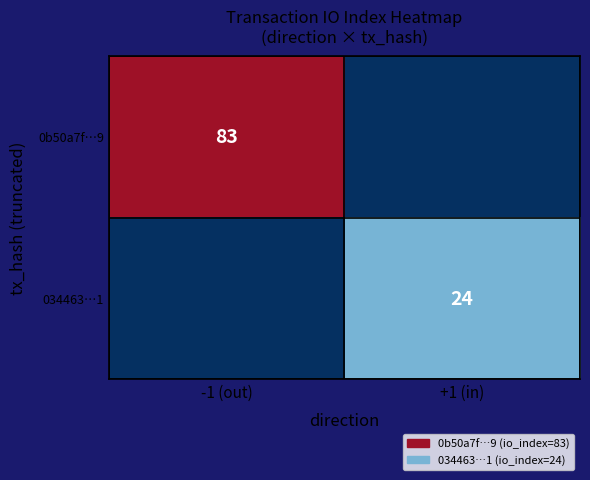

True or false: 0b50a7f…9 has a value of 116 at -1 (out).

False